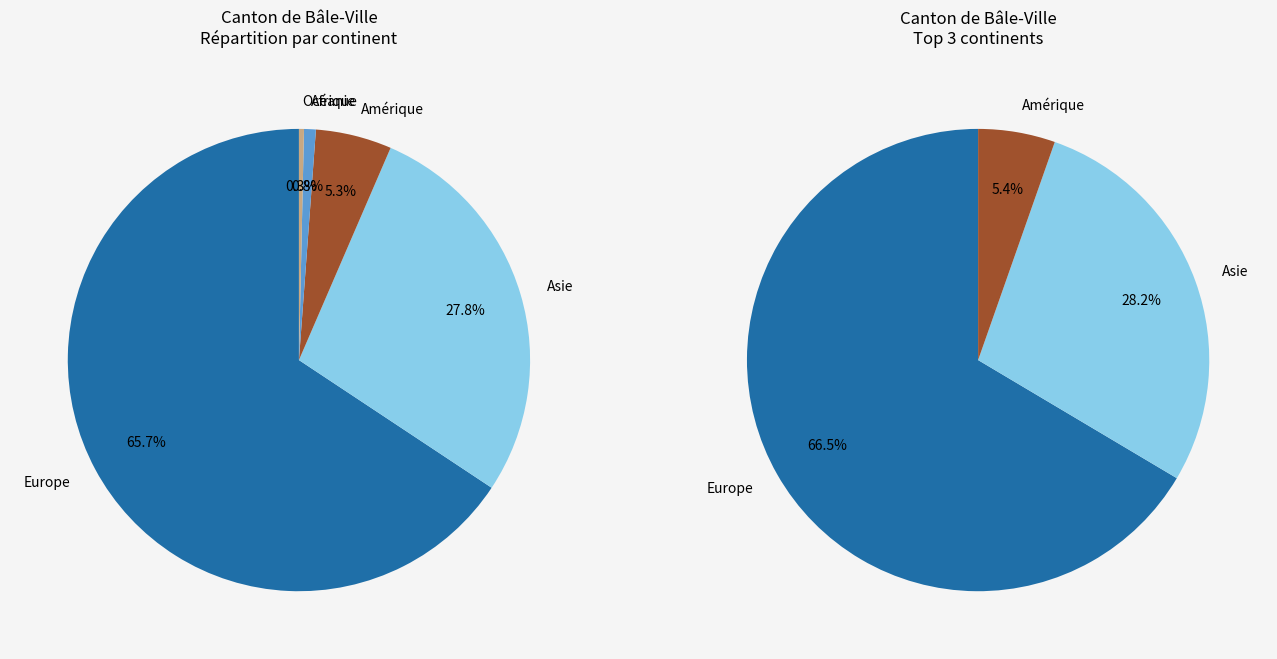

How many slices are in this pie chart?

5